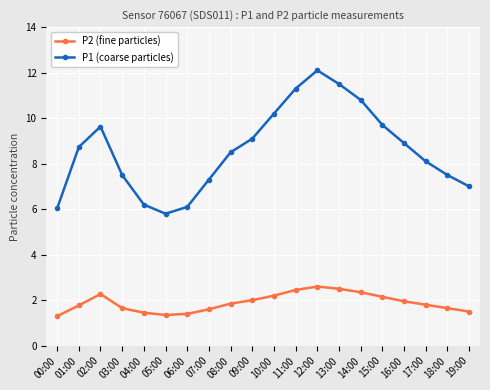

What is the sum of the P2 (fine particles) values at 10:00 and 02:00?

4.5